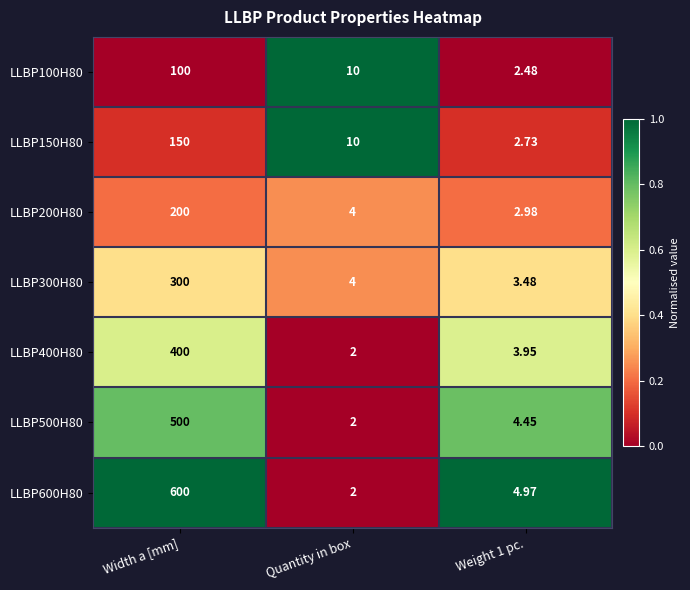

Where does the LLBP500H80 series first go above 4?

Width a [mm]